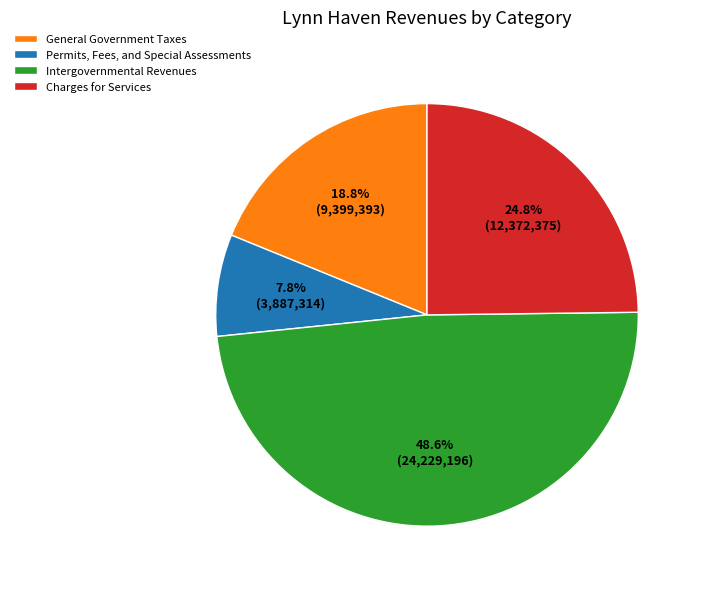

What is the ratio of the value at Charges for Services to the value at Intergovernmental Revenues?

0.5